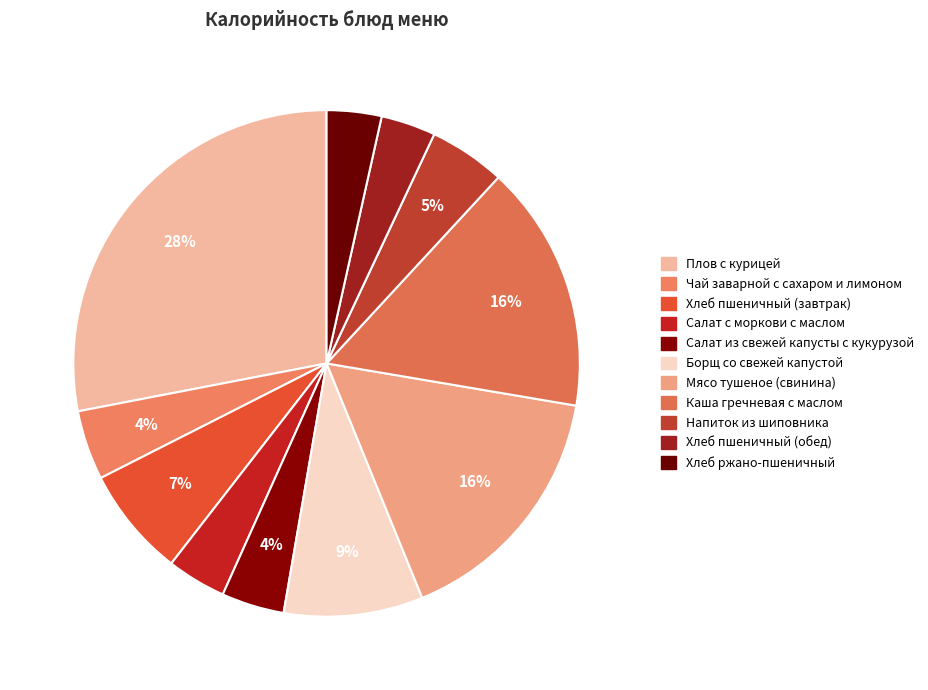

How many slices are in this pie chart?

11